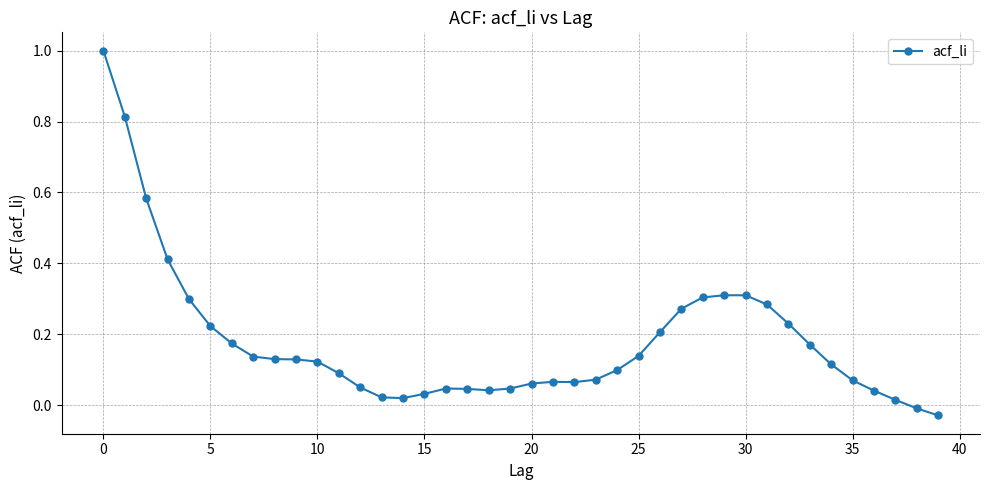

What is the sum of all values?

7.2